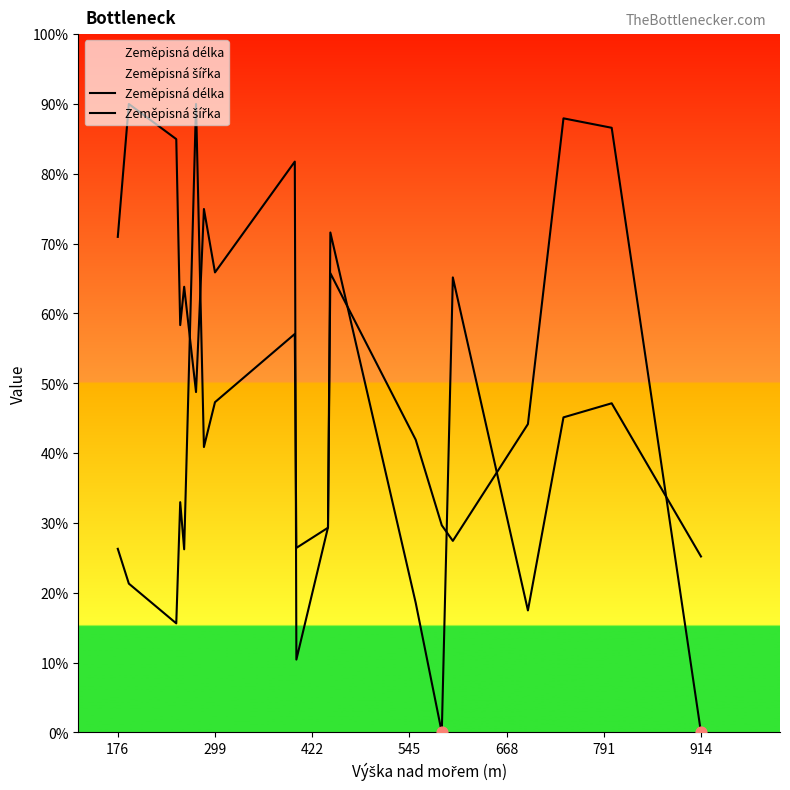

Which series reaches the minimum Y coordinate?

Zeměpisná délka